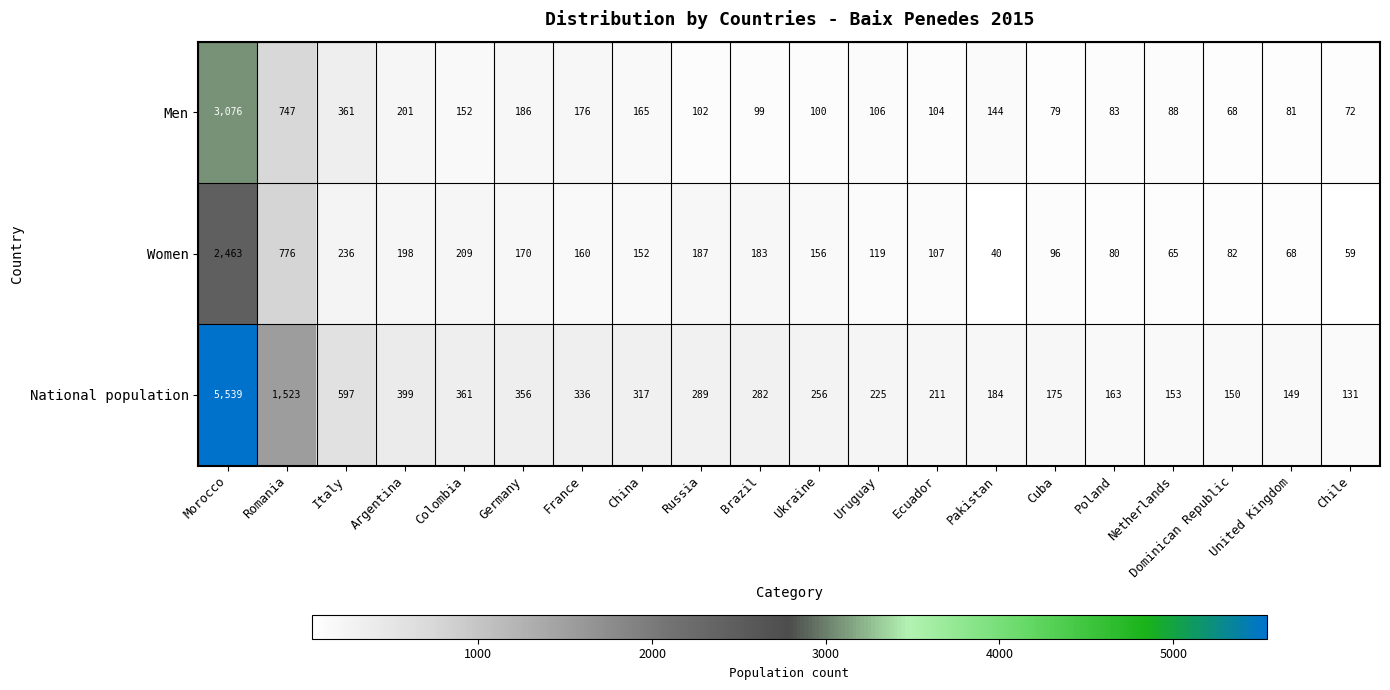

List the series in order of their peak value, lowest first.

Women, Men, National population